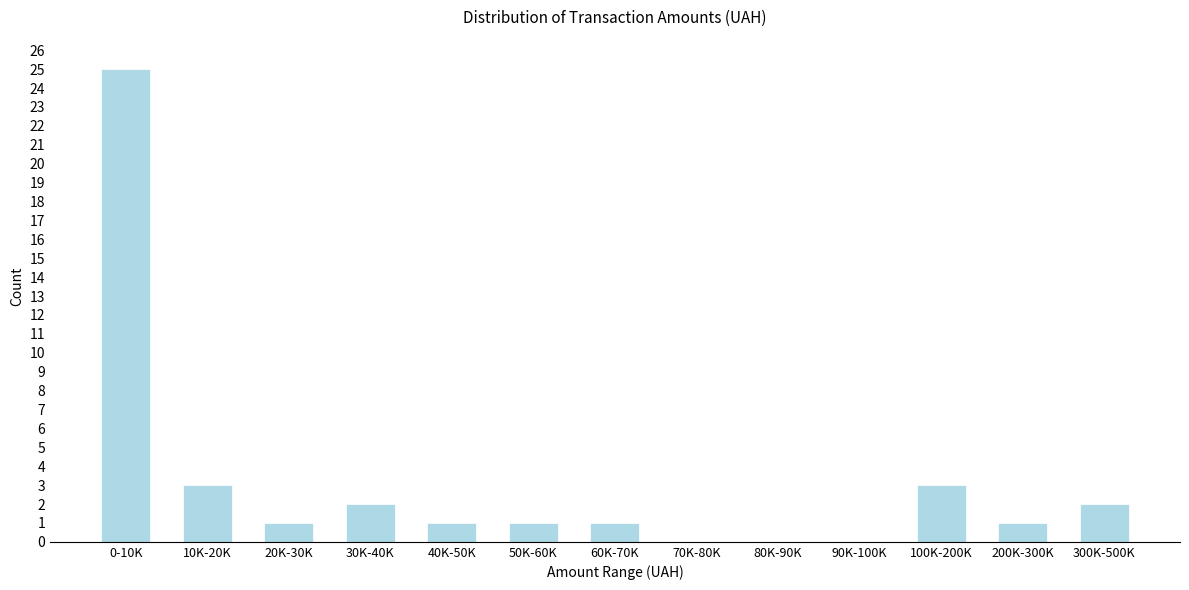

Reading left to right, extract all data points from this chart.

0-10K=25	10K-20K=3	20K-30K=1	30K-40K=2	40K-50K=1	50K-60K=1	60K-70K=1	70K-80K=0	80K-90K=0	90K-100K=0	100K-200K=3	200K-300K=1	300K-500K=2